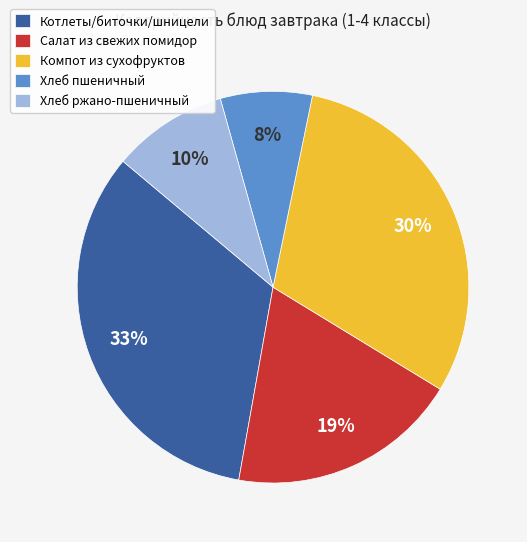

What percentage is the Котлеты/биточки/шницели slice, to the nearest percent?

33%